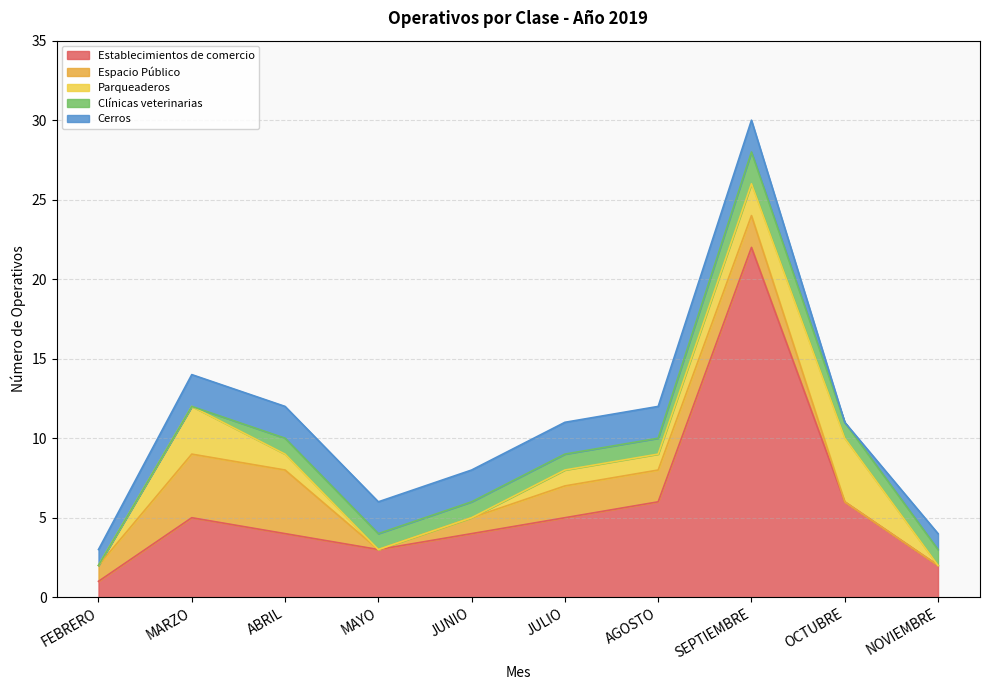

Reading left to right, extract all data points from this chart.

Establecimientos de comercio: 1	5	4	3	4	5	6	22	6	2
Espacio Público: 1	4	4	0	1	2	2	2	0	0
Parqueaderos: 0	3	1	0	0	1	1	2	4	0
Clínicas veterinarias: 0	0	1	1	1	1	1	2	1	1
Cerros: 1	2	2	2	2	2	2	2	0	1